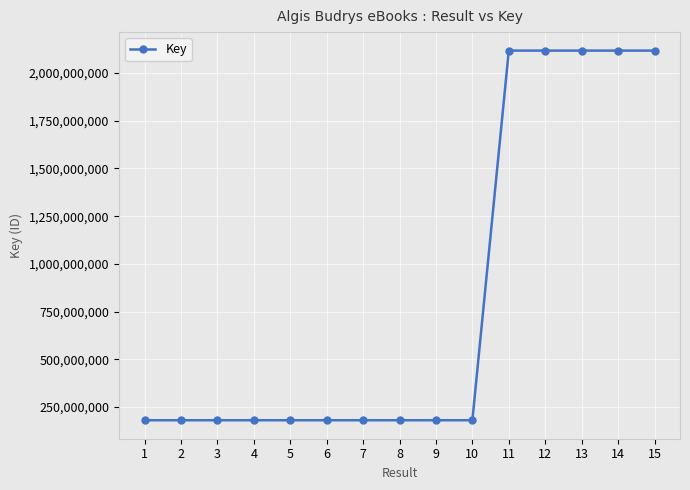

What is the minimum value shown in the chart?

180483970